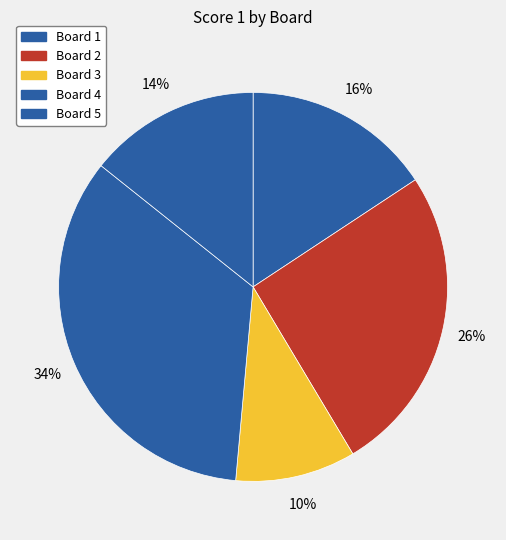

What percentage do Board 4 and Board 2 together represent?

60.0%